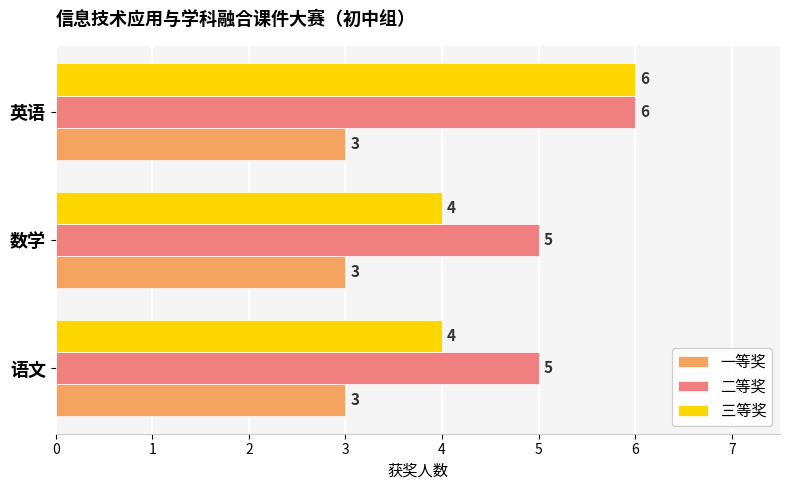

List the series in order of their overall mean, lowest first.

一等奖, 三等奖, 二等奖